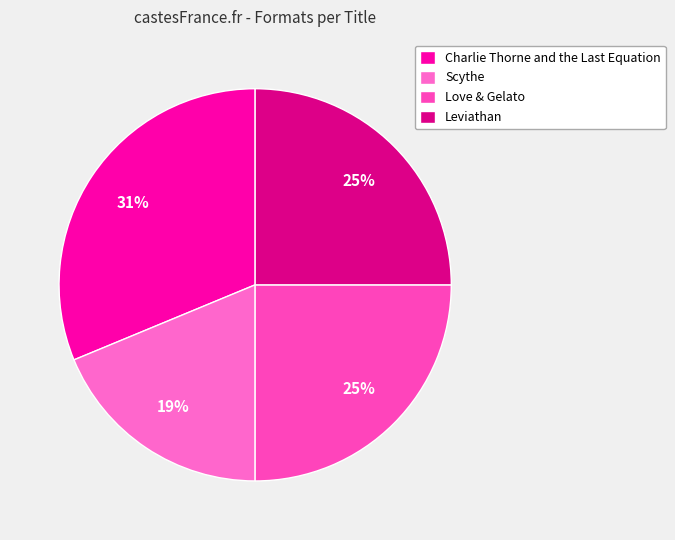

To the nearest percent, what percentage of the pie is Leviathan?

25%